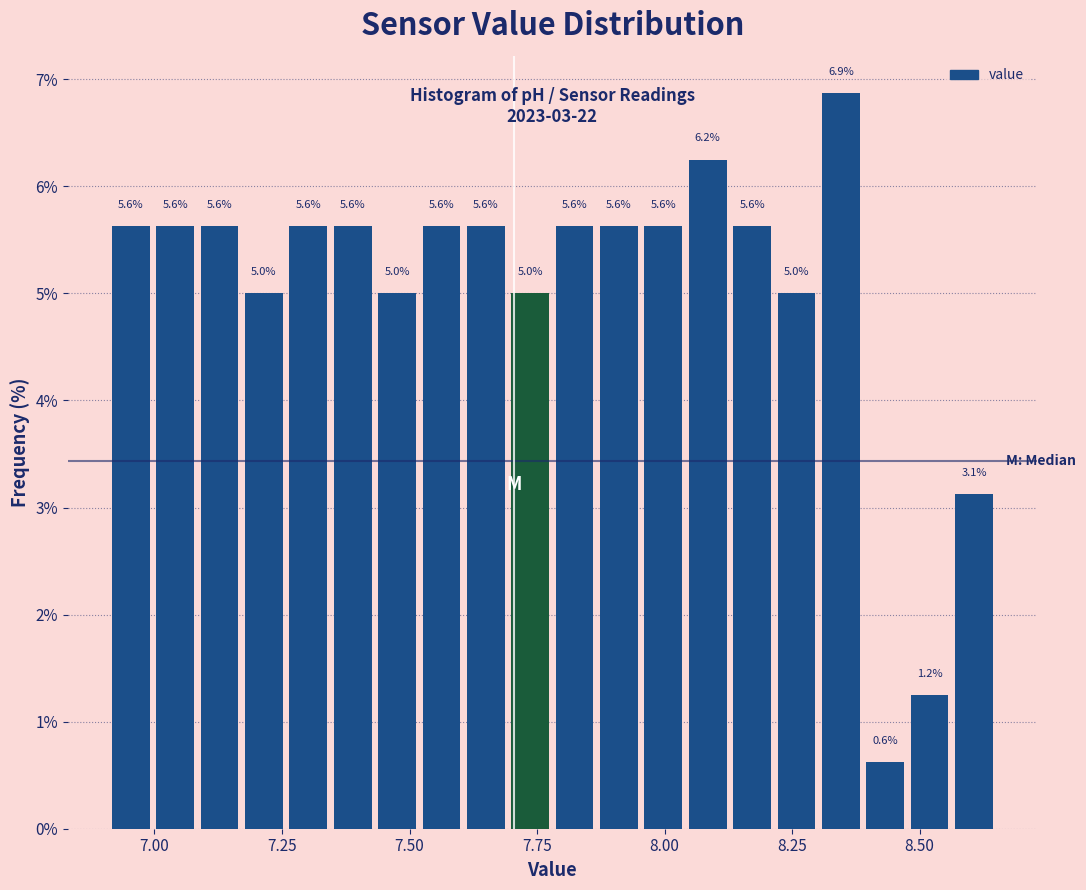

Around what value on the x-axis is the tallest bar? Give the approximate position of its centre, as read against the axis.

8.35